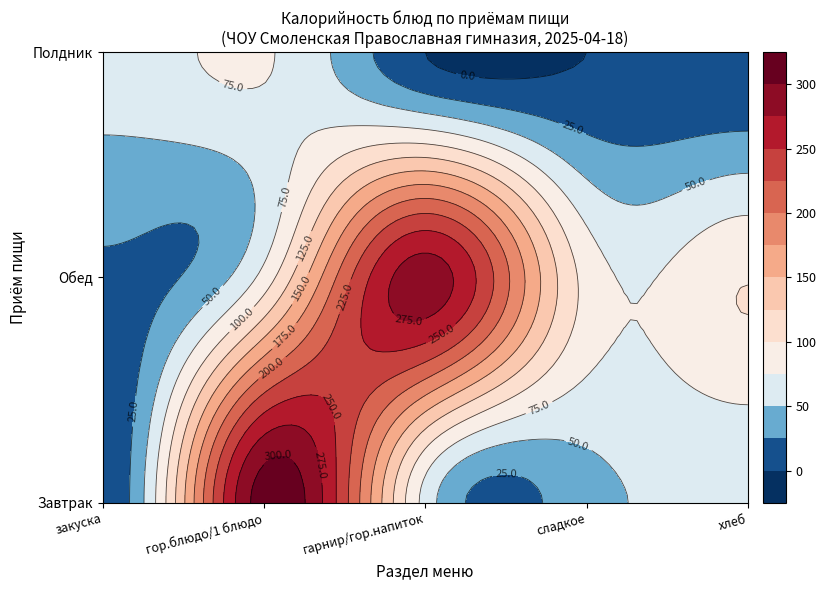

Which series has the largest total across all categories?

Обед